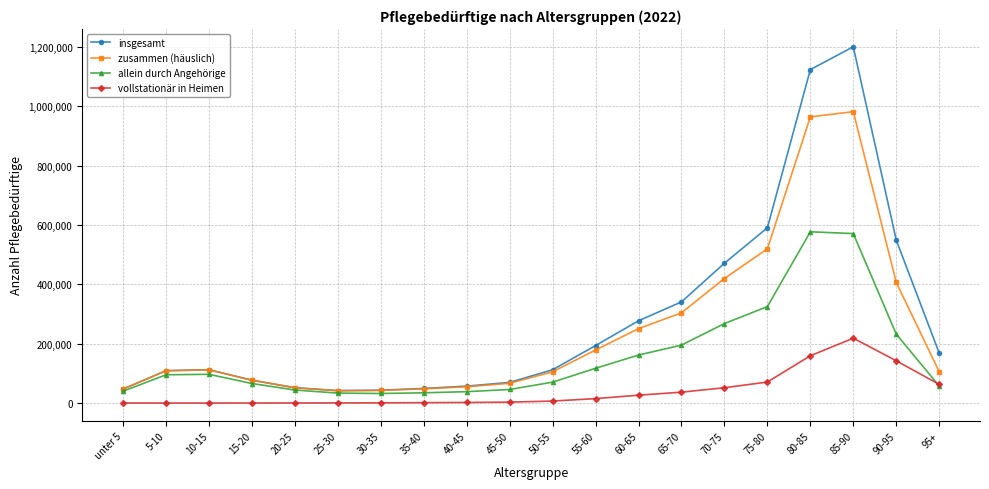

The value of zusammen (häuslich) at 85-90 is 1475794. True or false?

False